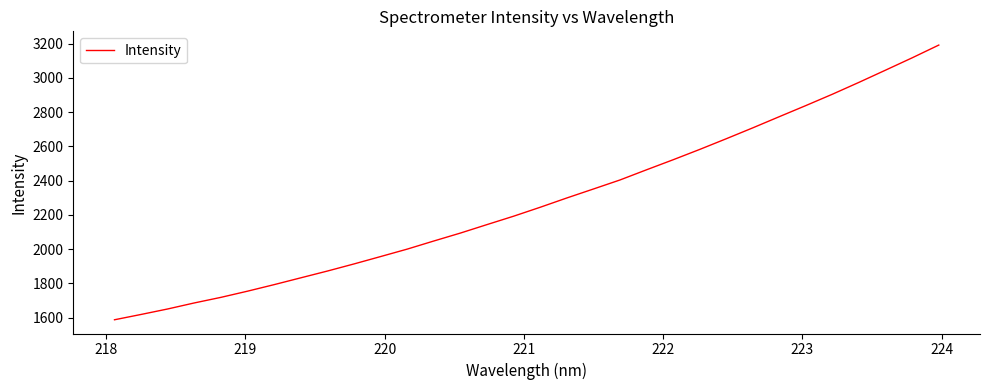

What is the maximum value shown in the chart?

3191.0